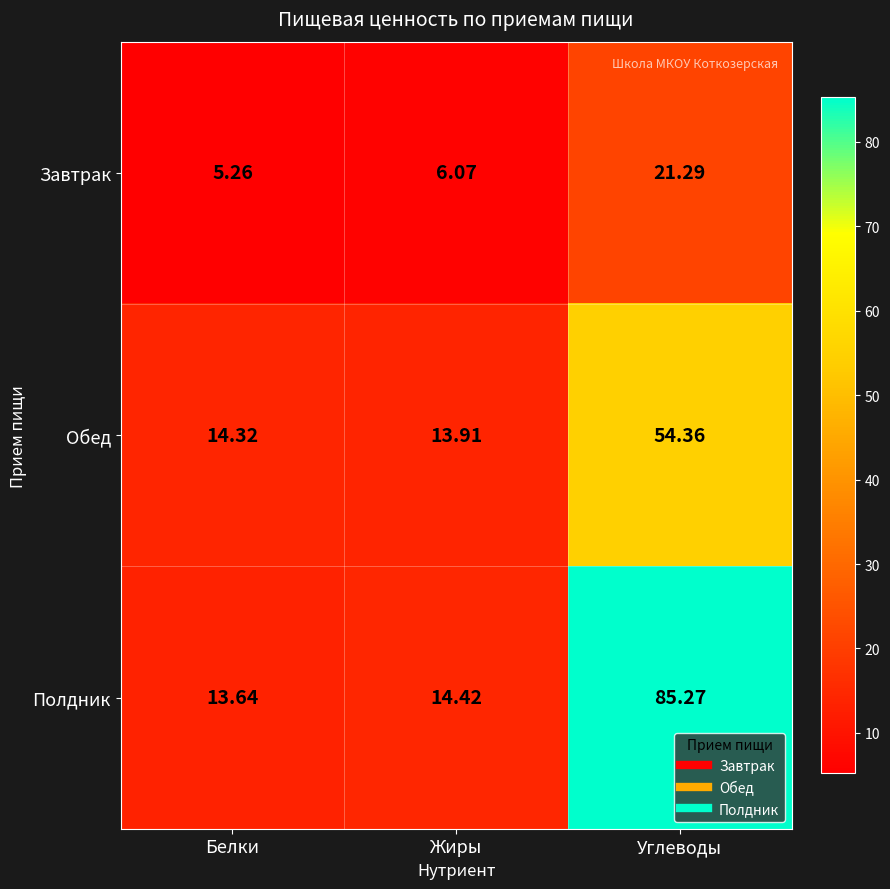

Which series changed the most between Белки and Жиры?

Завтрак